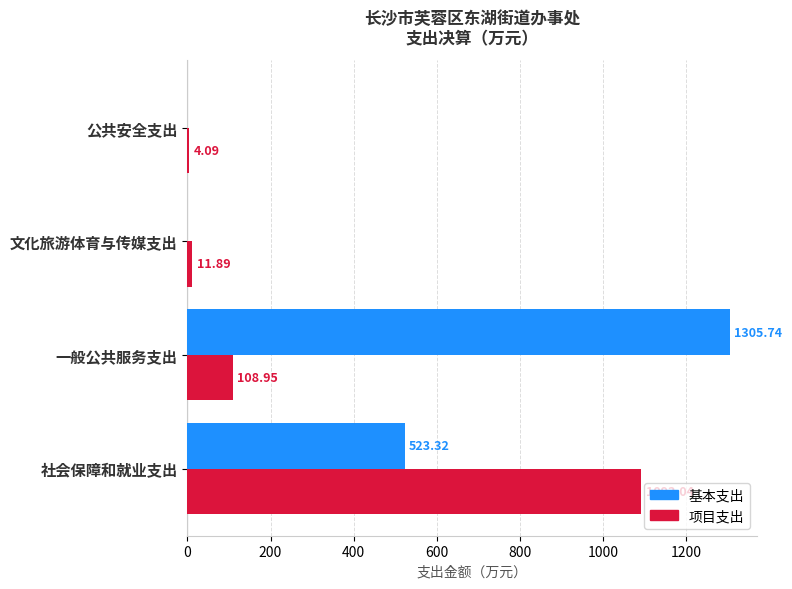

What is the sum of all 项目支出 values?

1218.0